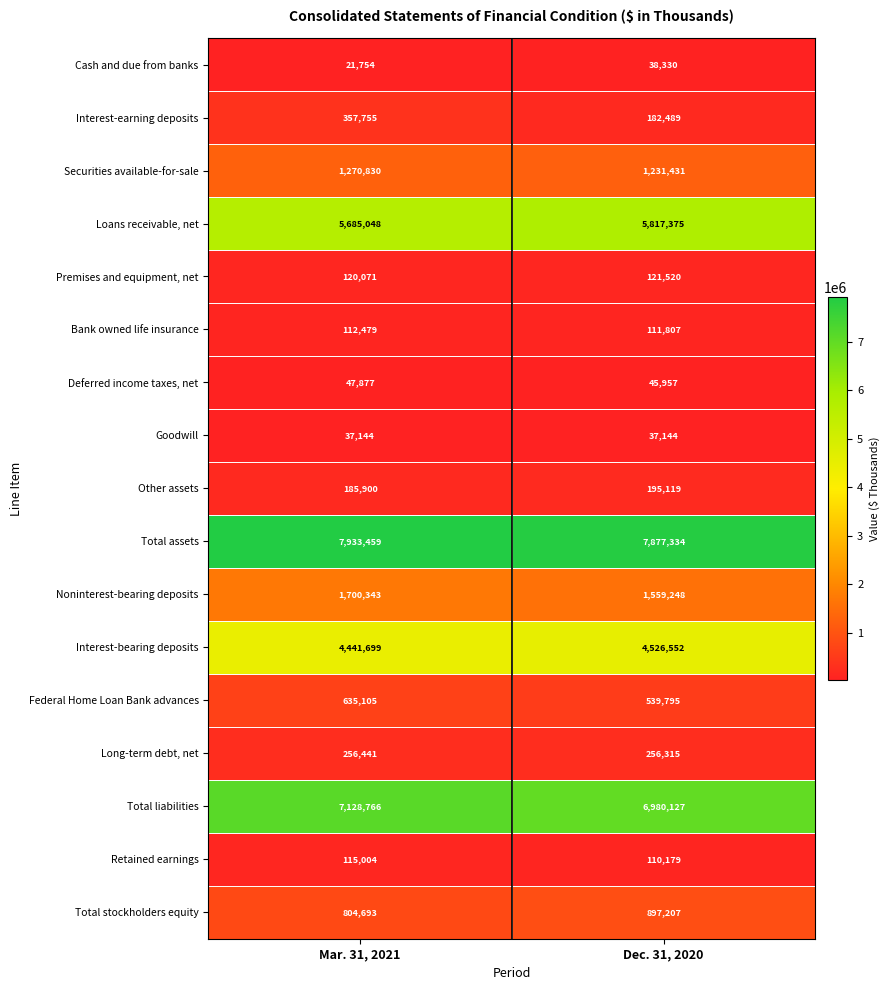

List the series in order of their peak value, highest first.

Total assets, Total liabilities, Loans receivable, net, Interest-bearing deposits, Noninterest-bearing deposits, Securities available-for-sale, Total stockholders equity, Federal Home Loan Bank advances, Interest-earning deposits, Long-term debt, net, Other assets, Premises and equipment, net, Retained earnings, Bank owned life insurance, Deferred income taxes, net, Cash and due from banks, Goodwill